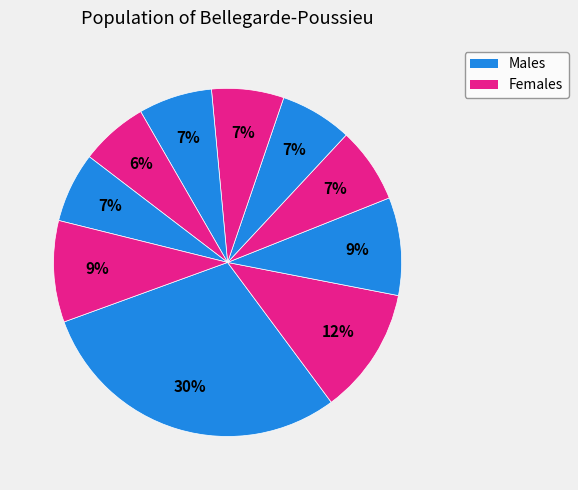

How many segments does this pie chart have?

10